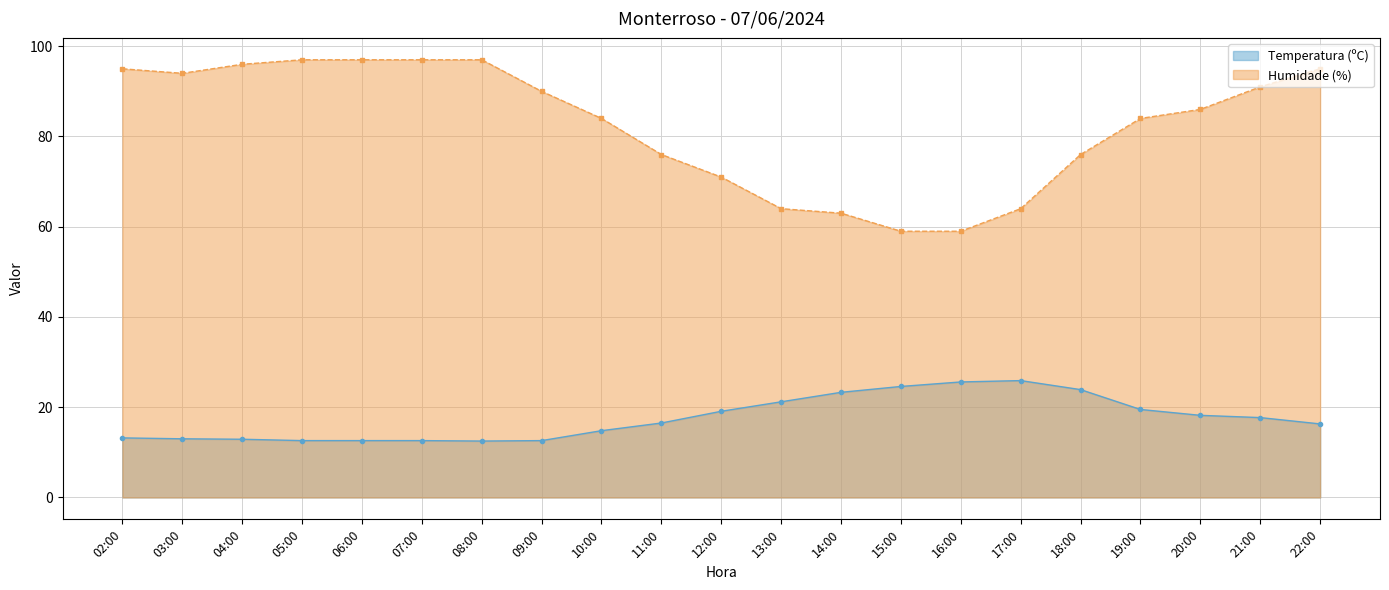

Which series has the largest total across all categories?

Humidade (%)